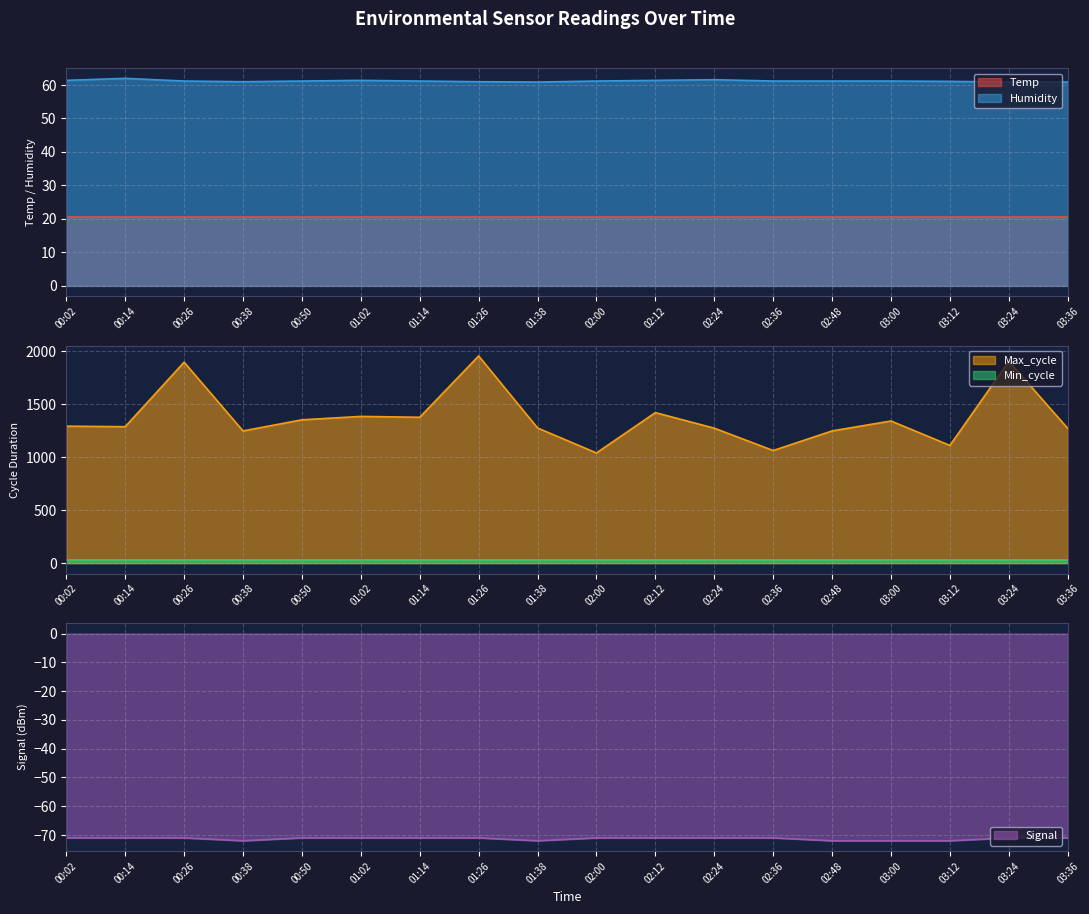

What is the label of the 11th point from the left?

02:12